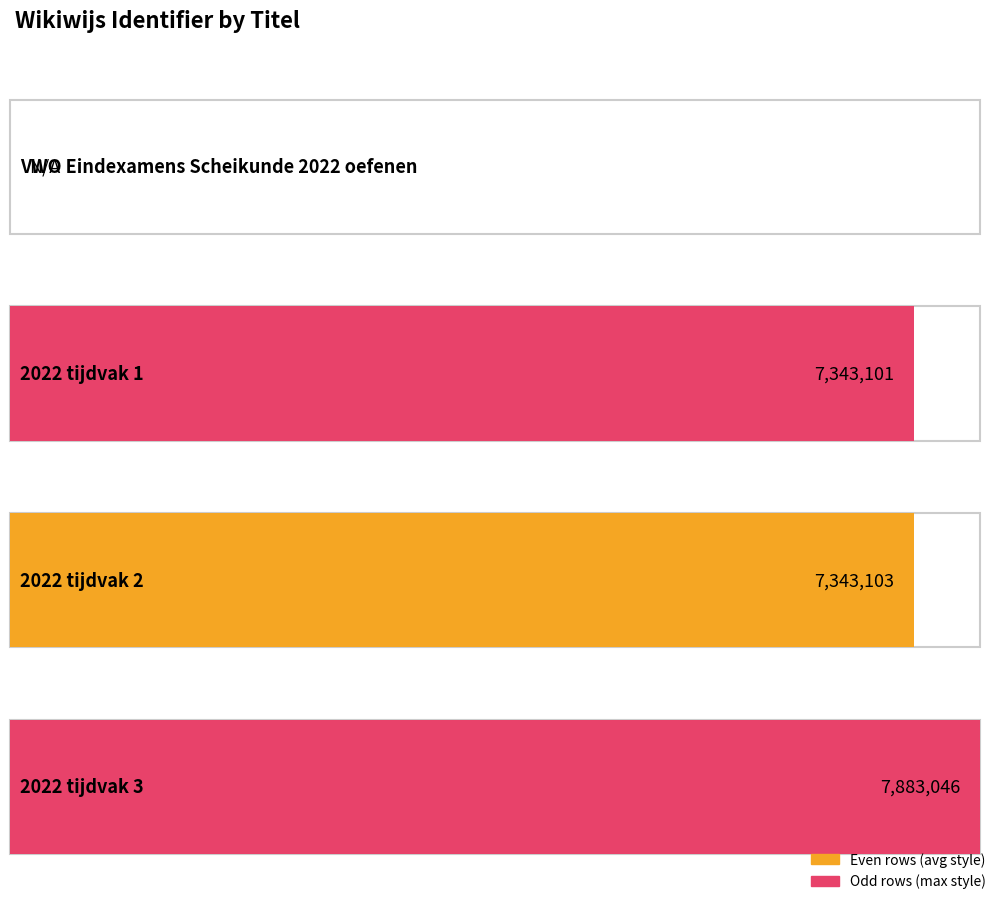

Reading left to right, extract all data points from this chart.

VWO Eindexamens Scheikunde 2022 oefenen=0	2022 tijdvak 1=7343101	2022 tijdvak 2=7343103	2022 tijdvak 3=7883046